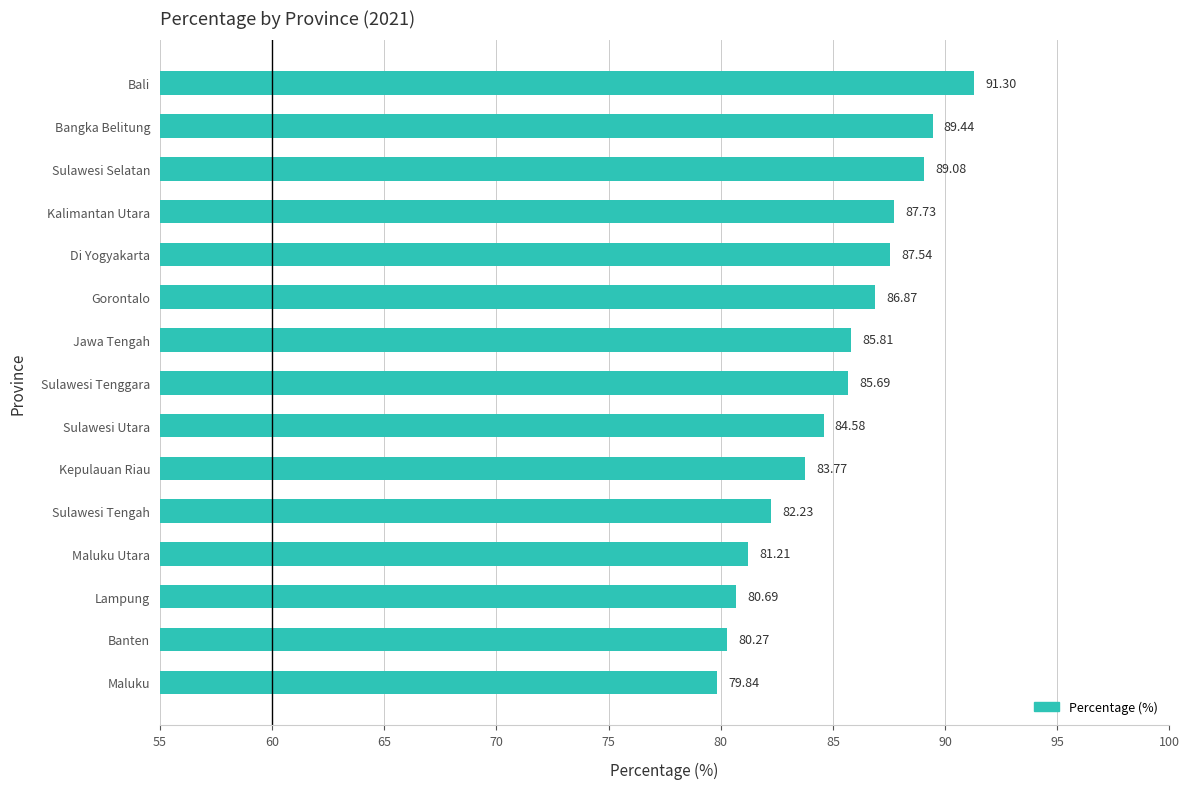

What is the minimum value shown in the chart?

79.8